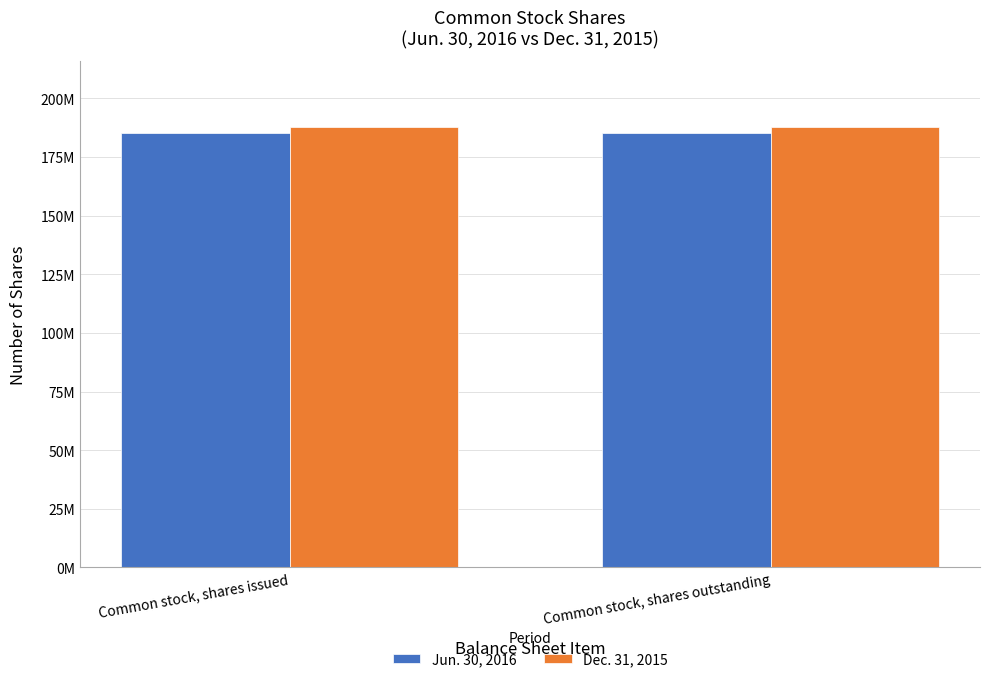

What position from the left is Common stock, shares issued?

1